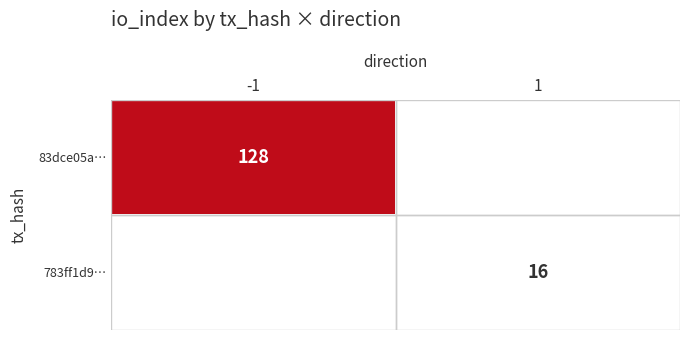

The value of 83dce05a… at -1 is 216. True or false?

False